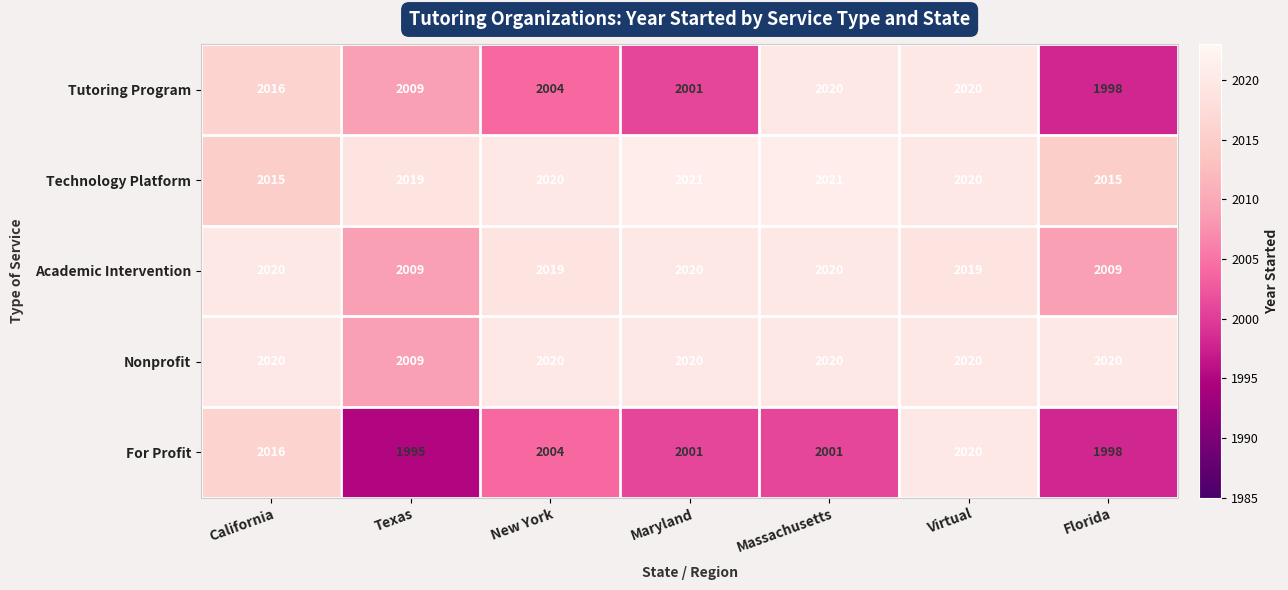

Read the Tutoring Program value at California.

2016